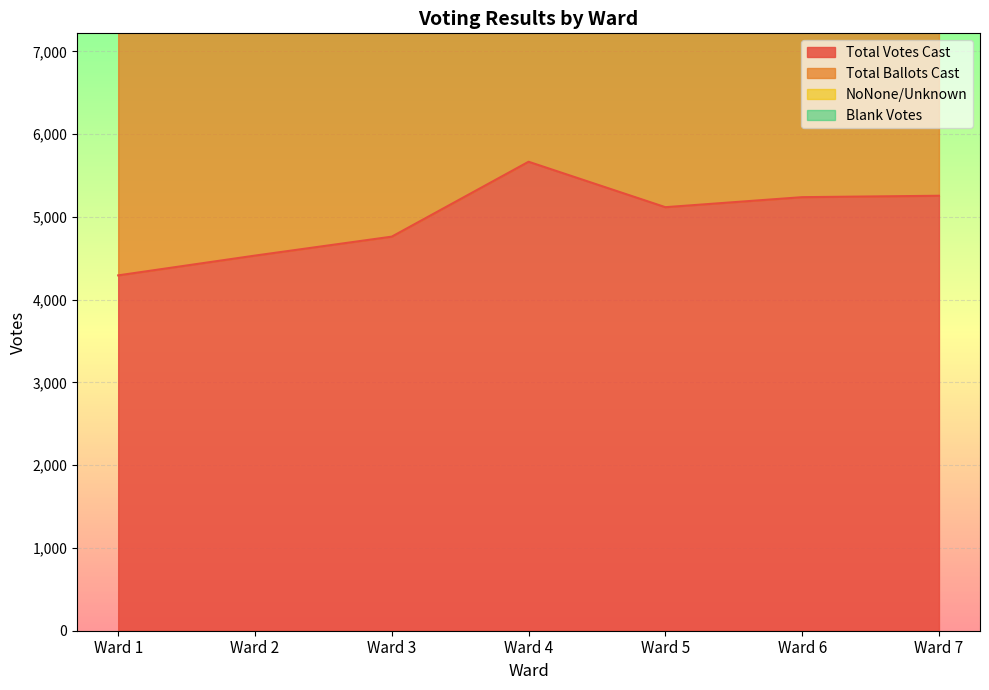

In Total Ballots Cast, how many points are higher than both neighbors (excluding endpoints)?

1